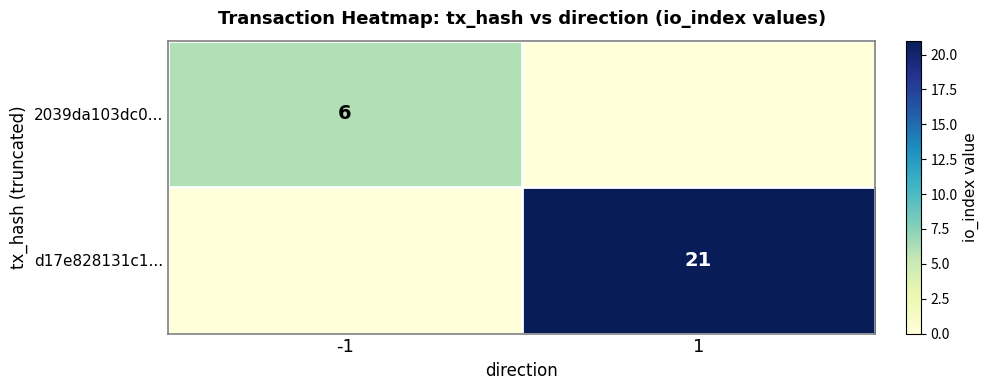

Between -1 and 1, which is larger?

-1